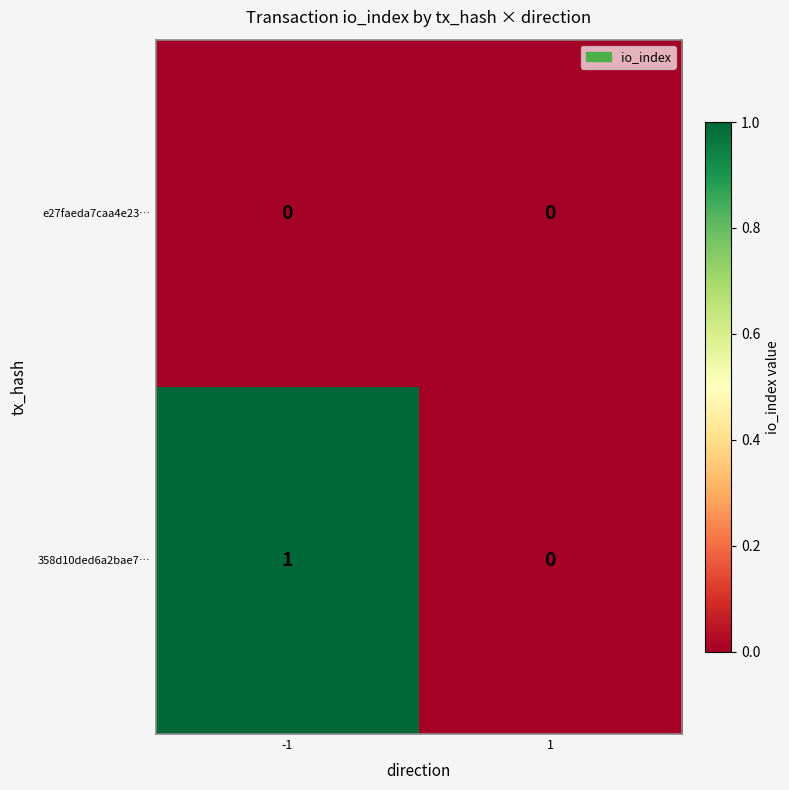

True or false: 358d10ded6a2bae7… has a value of 1 at -1.

True